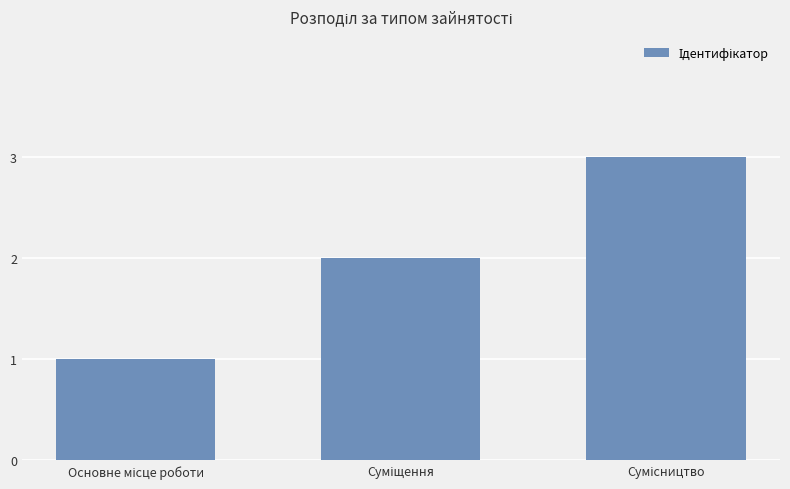

What is the maximum value shown in the chart?

3